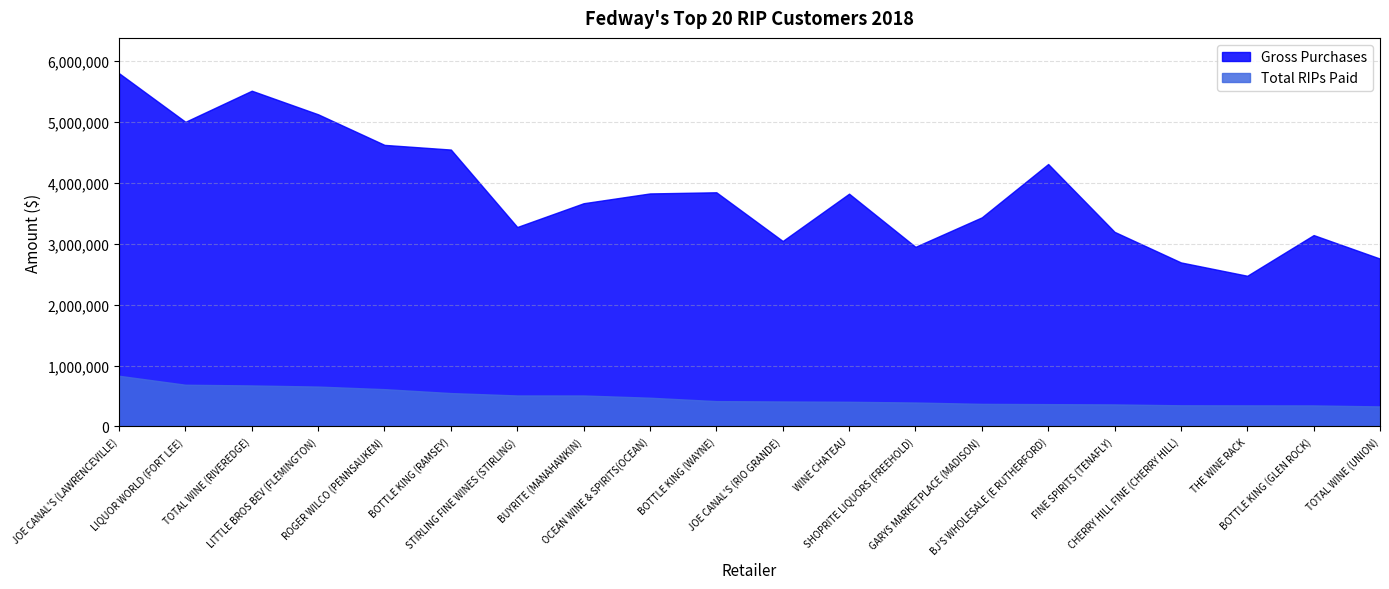

Which series changed the most between JOE CANAL'S (LAWRENCEVILLE) and GARYS MARKETPLACE (MADISON)?

Gross Purchases